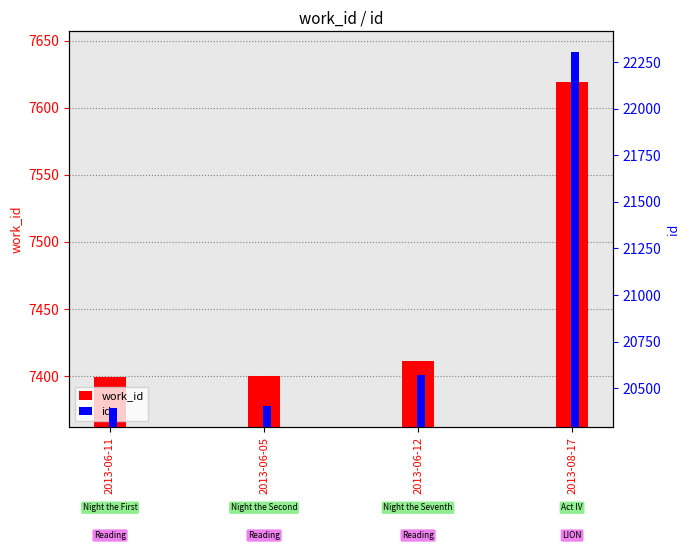

Reading left to right, transcribe all the data shown in this chart.

work_id: 7399	7400	7411	7619
id: 20396	20404	20571	22303